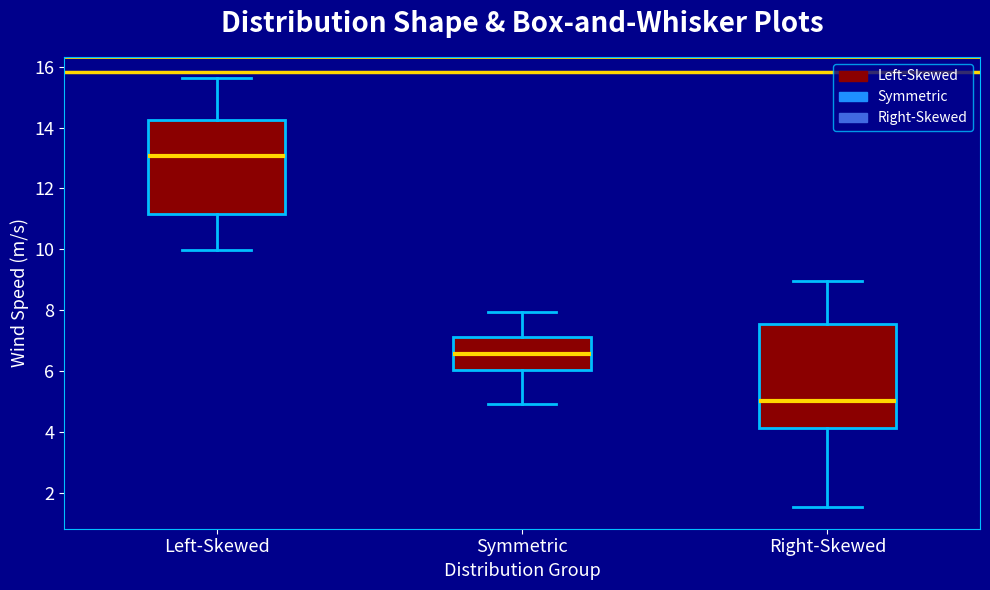

Reading left to right, transcribe this box plot: for each box, give where its median line is, the range the box spans, and where its two whiskers end, as read against the y-axis. The values are not printed on the chart, so give them approximately, as read against the axis.

Left-Skewed: median 13.0, box 11.2 to 14.2, whiskers 10.0 to 15.6
Symmetric: median 6.6, box 6.0 to 7.2, whiskers 5.0 to 8.0
Right-Skewed: median 5.0, box 4.2 to 7.6, whiskers 1.6 to 9.0